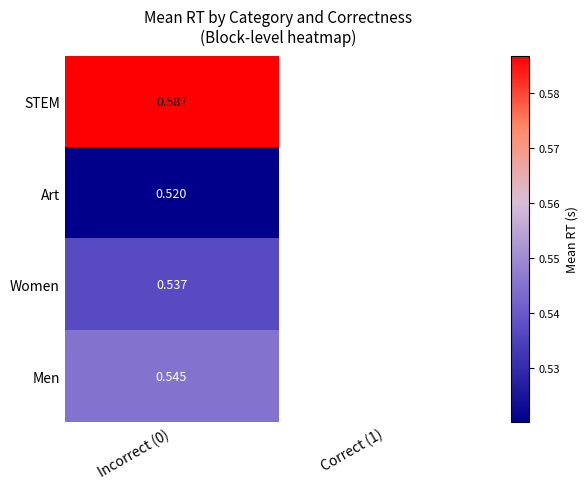

At Incorrect (0), list the series in order from largest to smallest.

STEM, Men, Women, Art